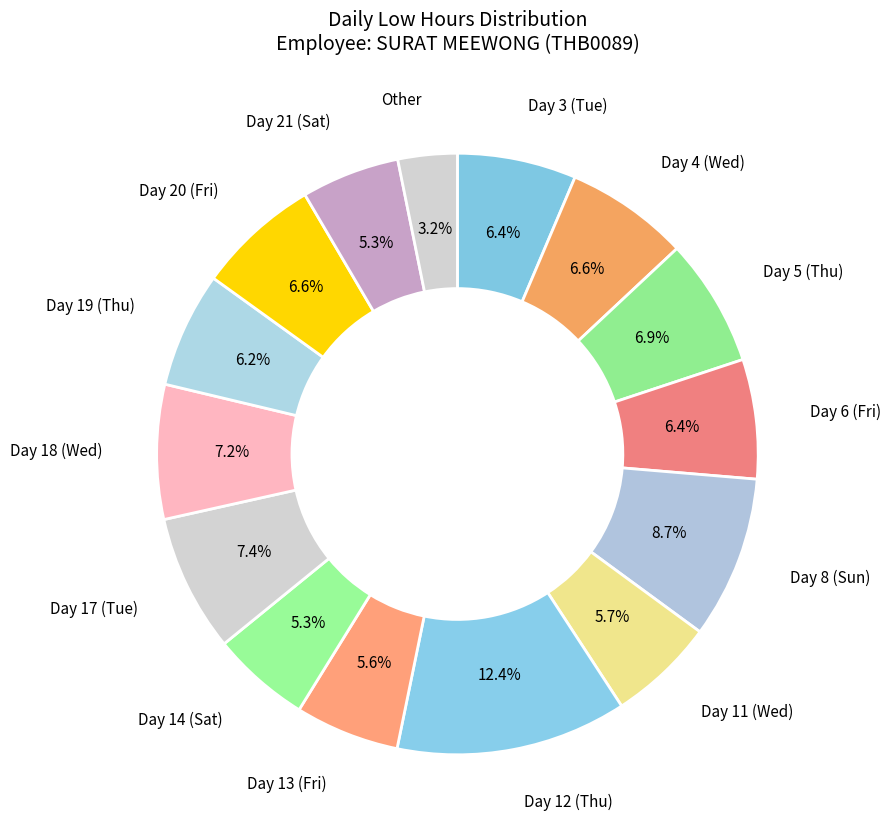

How many slices are in this pie chart?

15